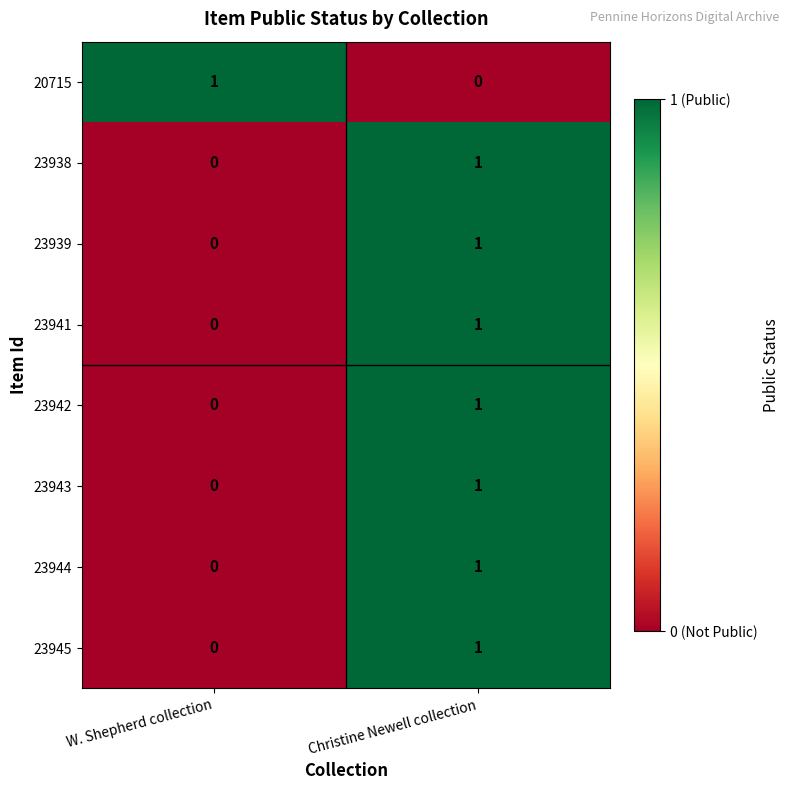

Rank the categories by 23945 value from highest to lowest.

Christine Newell collection, W. Shepherd collection